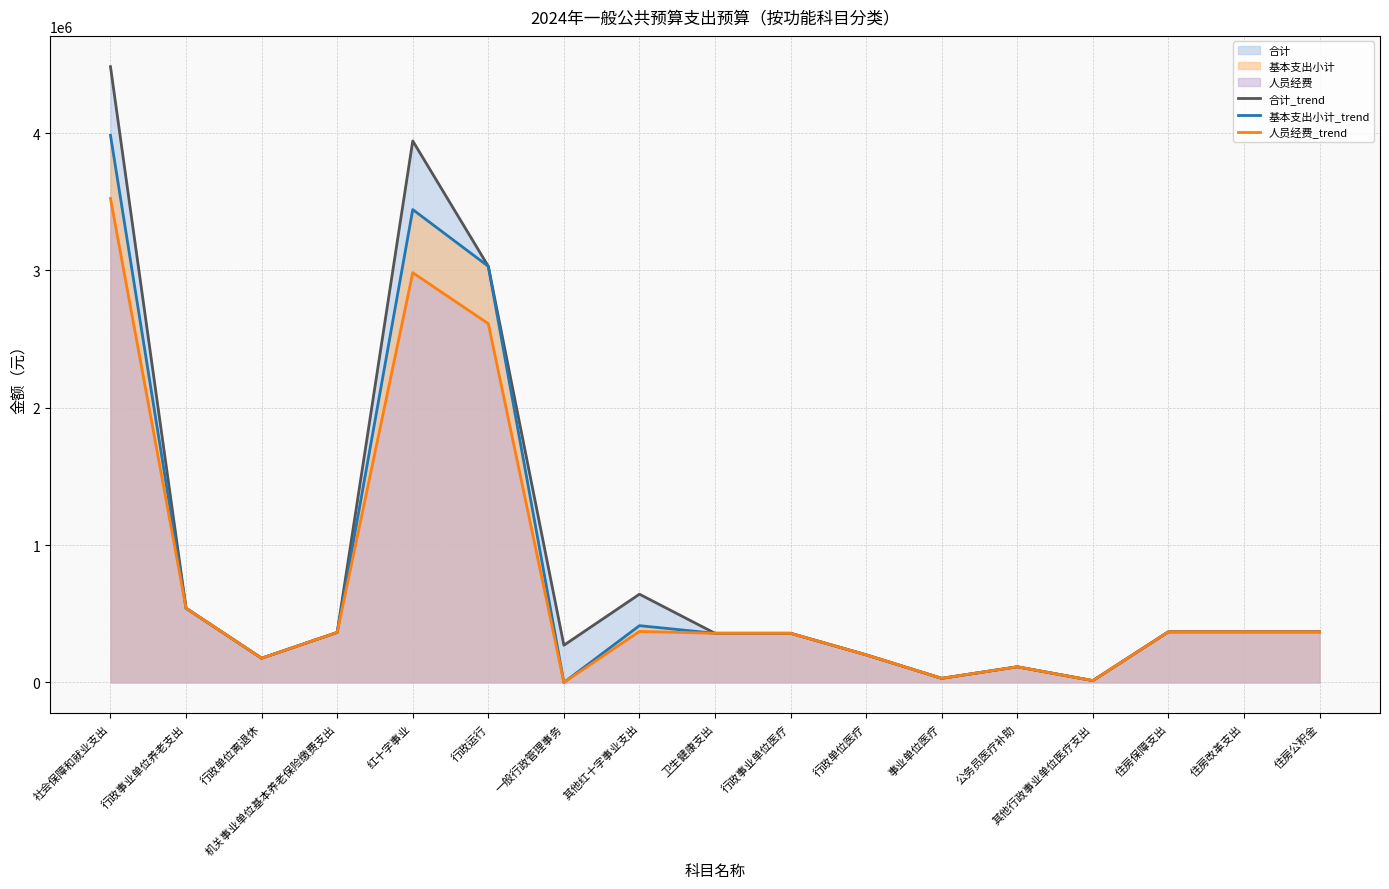

Where does the 人员经费_trend series first go above 364160?

社会保障和就业支出